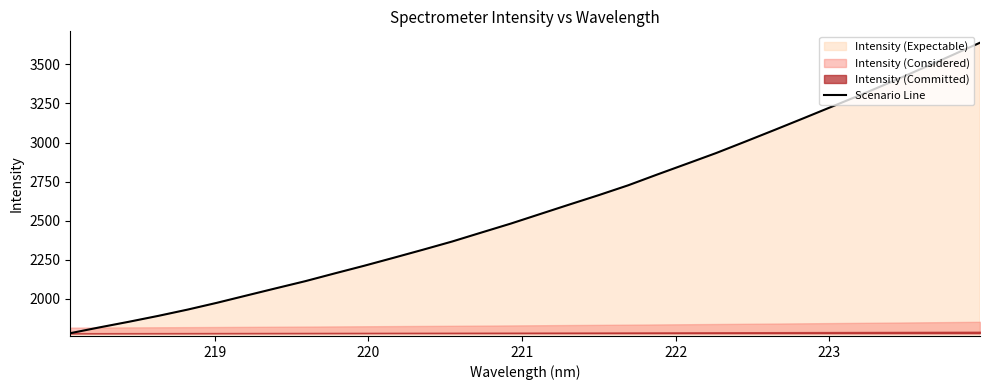

True or false: the data has more than 2 interior local peaks.

False